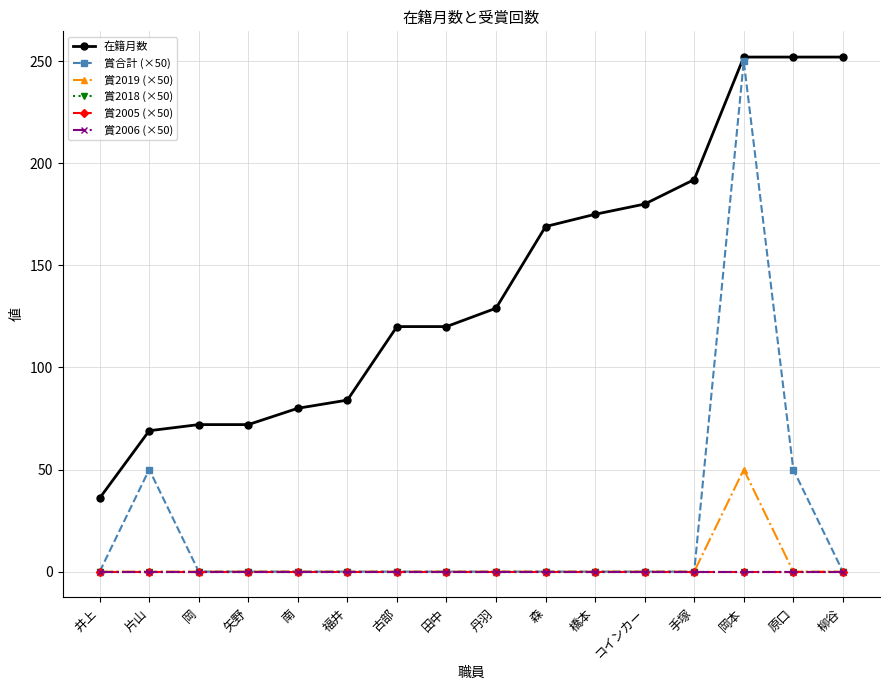

Which label corresponds to the smallest value in the chart?

井上